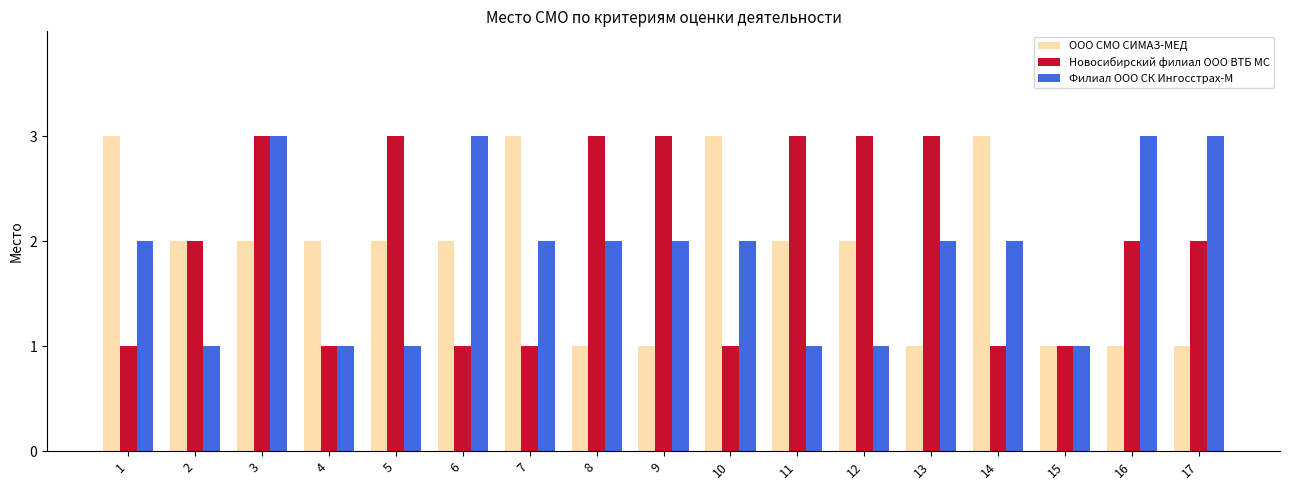

What is the difference between the maximum and minimum values in the ООО СМО СИМАЗ-МЕД series?

2